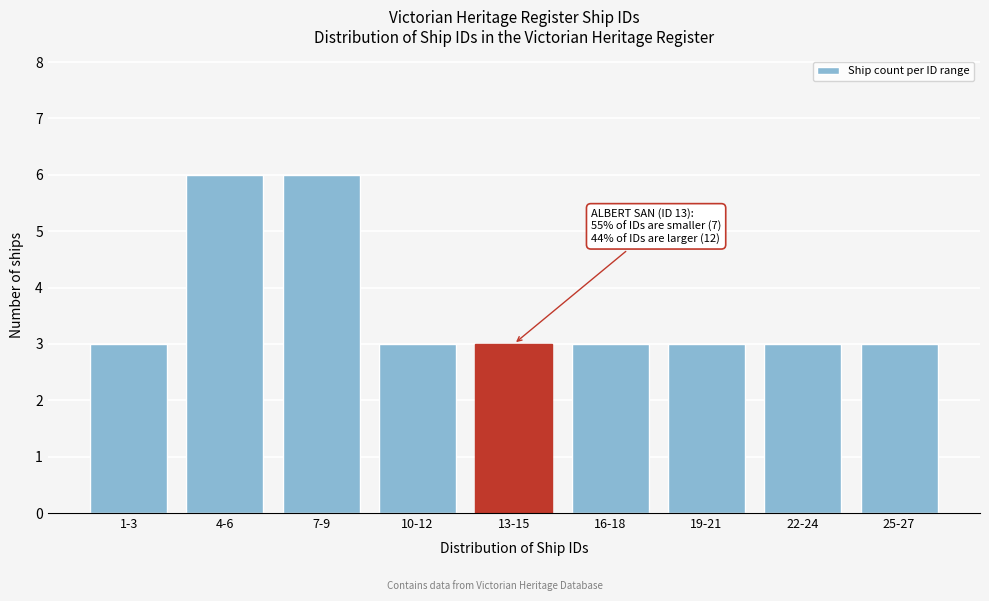

Reading left to right, transcribe all the data shown in this chart.

3	6	6	3	3	3	3	3	3